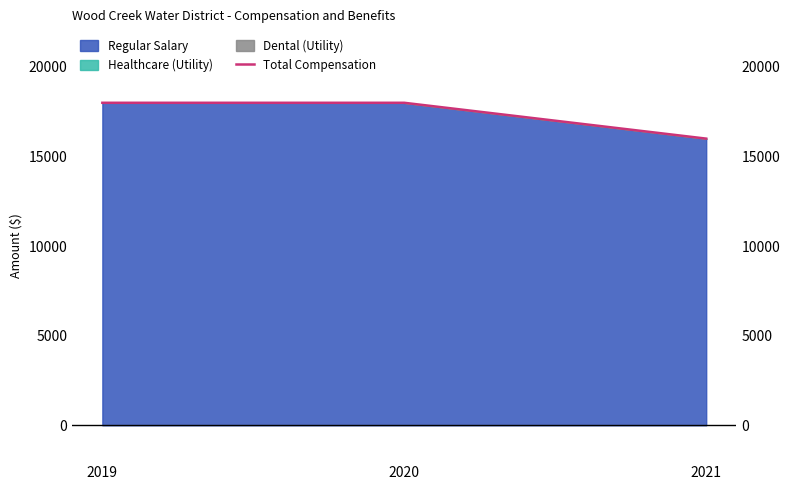

Reading left to right, extract all data points from this chart.

2019=18000	2020=18000	2021=16000